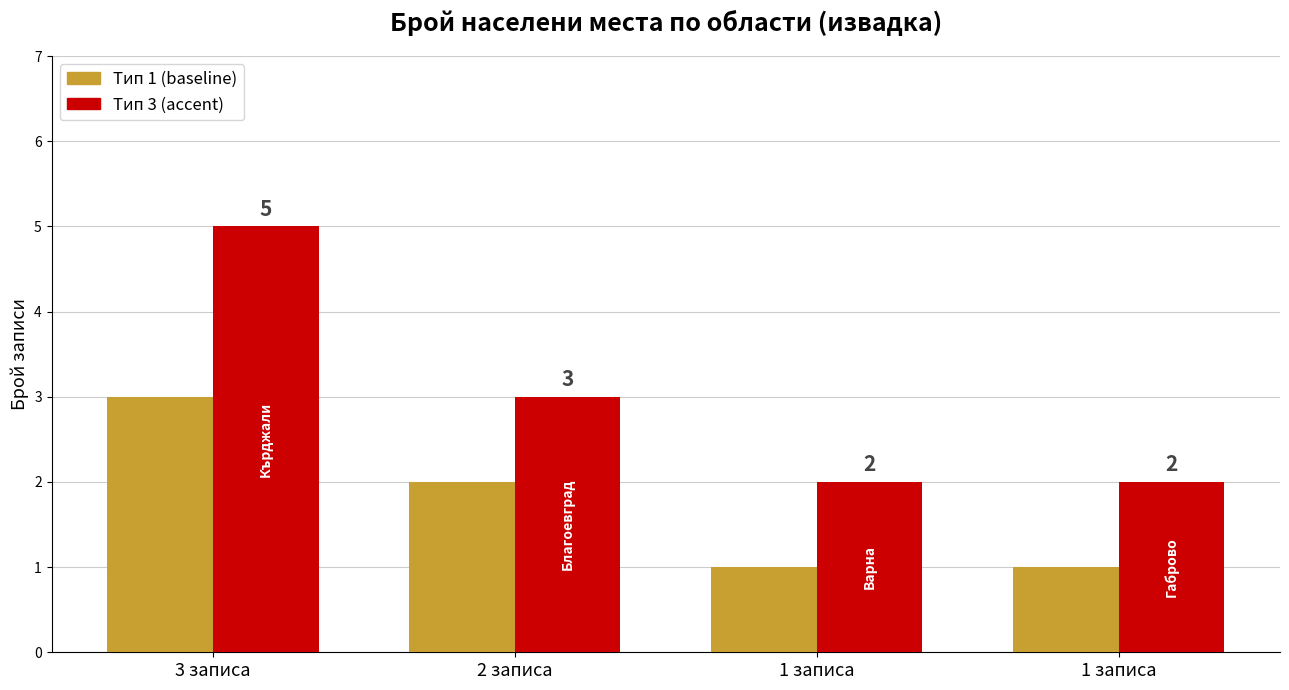

How many series are shown in this chart?

2